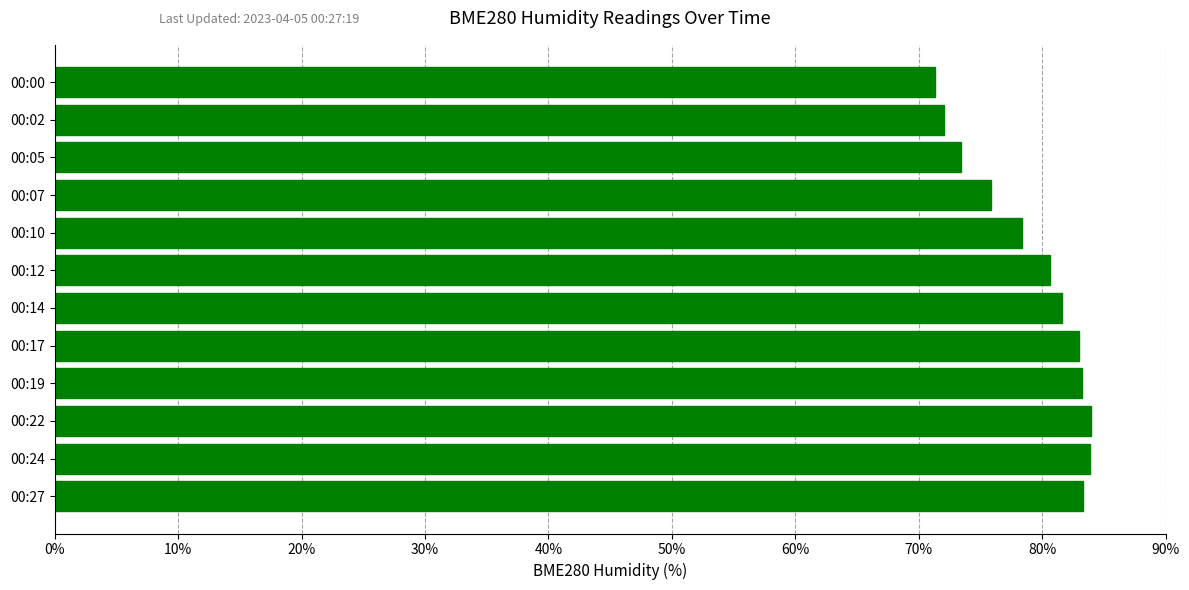

True or false: the data shows 73.4 at 00:05.

True